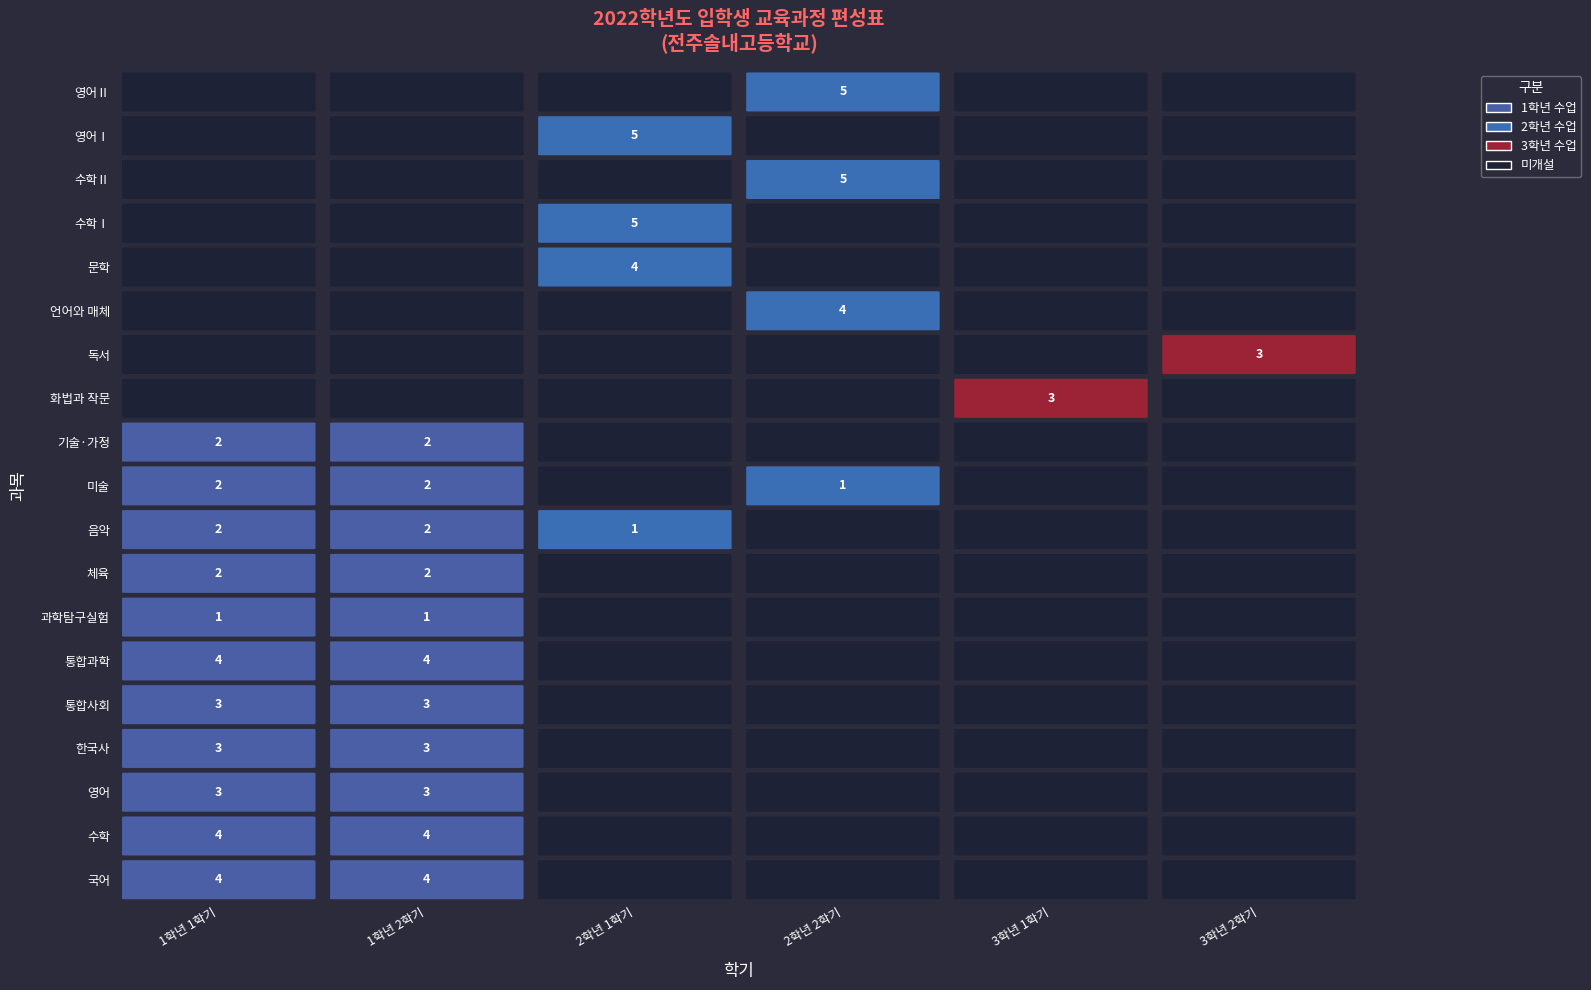

What is the maximum value shown in the chart?

5